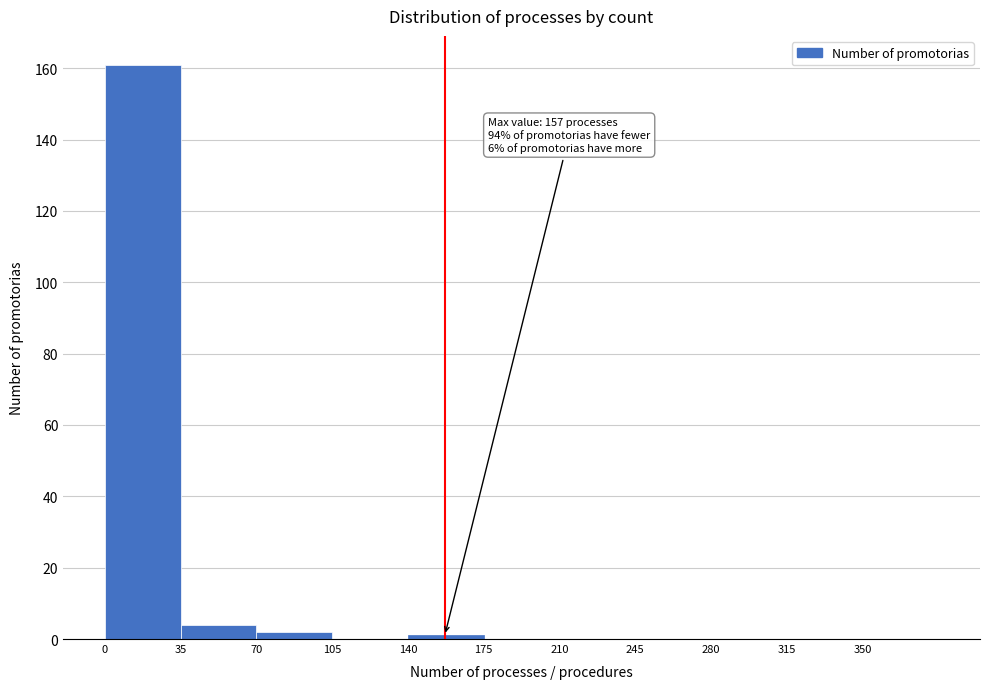

Which range on the x-axis has the tallest bar?

0 to 35